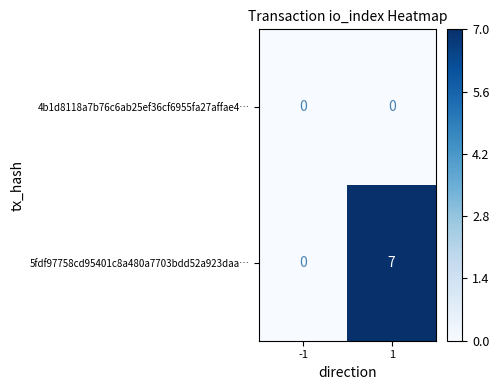

Reading left to right, extract all data points from this chart.

4b1d8118a7b76c6ab25ef36cf6955fa27affae4…: 0	0
5fdf97758cd95401c8a480a7703bdd52a923daa…: 0	7